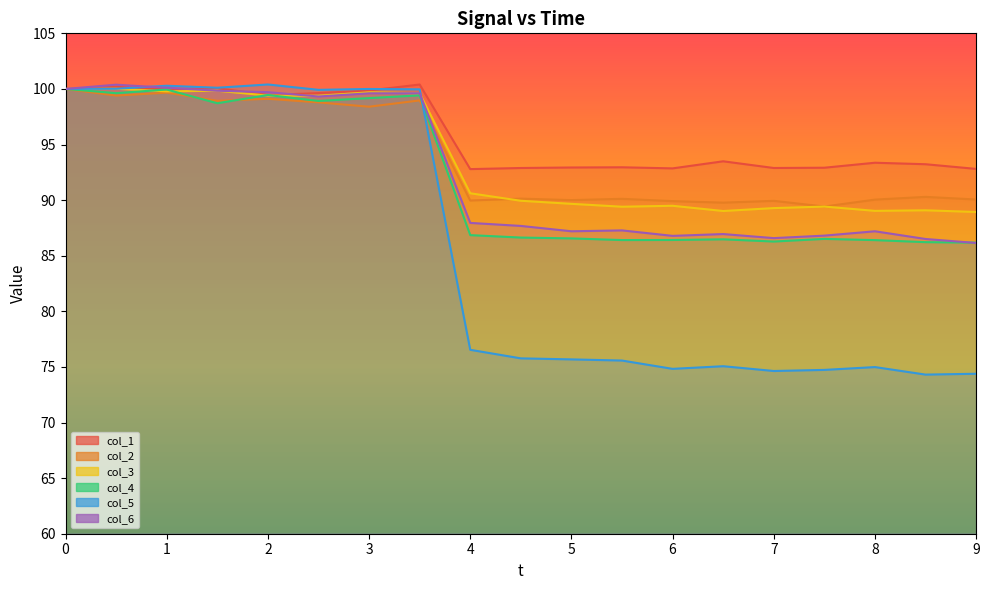

What is the label of the 12th point from the right?

3.5